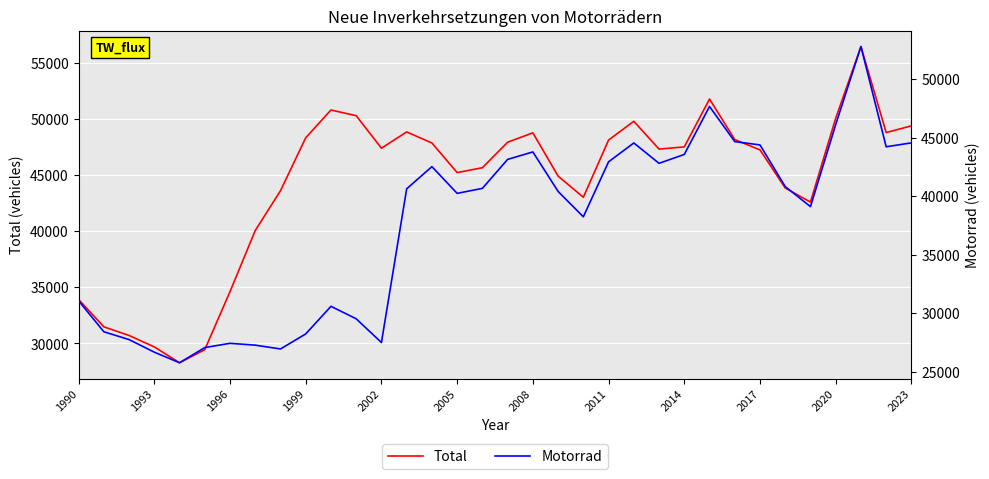

True or false: Motorrad and Total cross at least once.

False